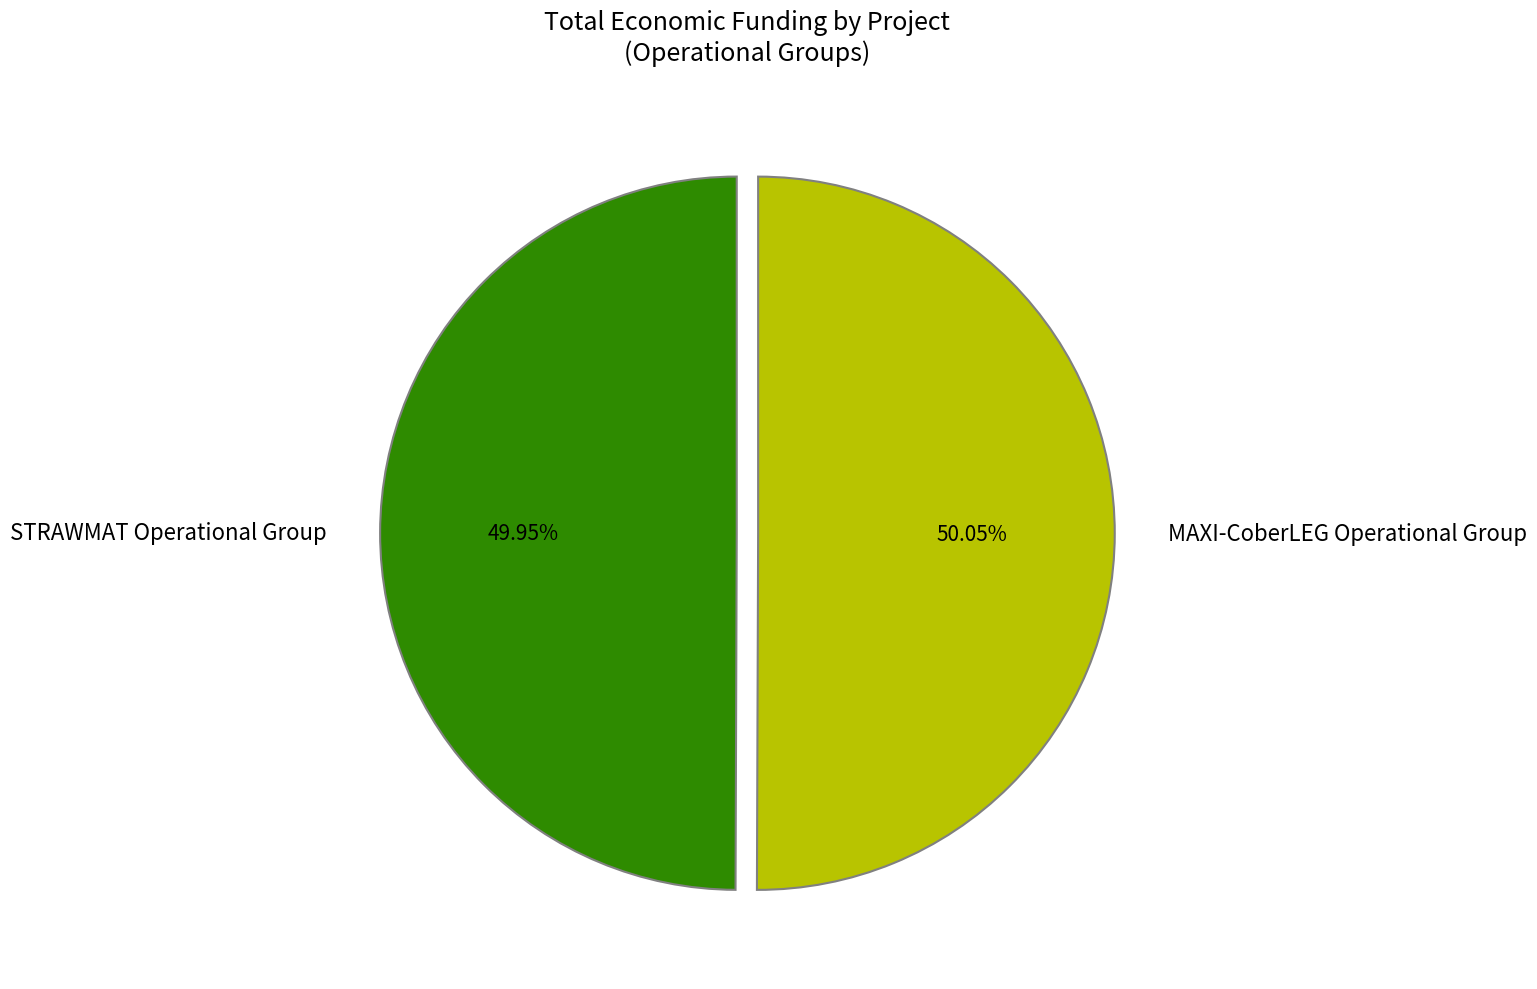

Is there a majority slice in this chart?

Yes